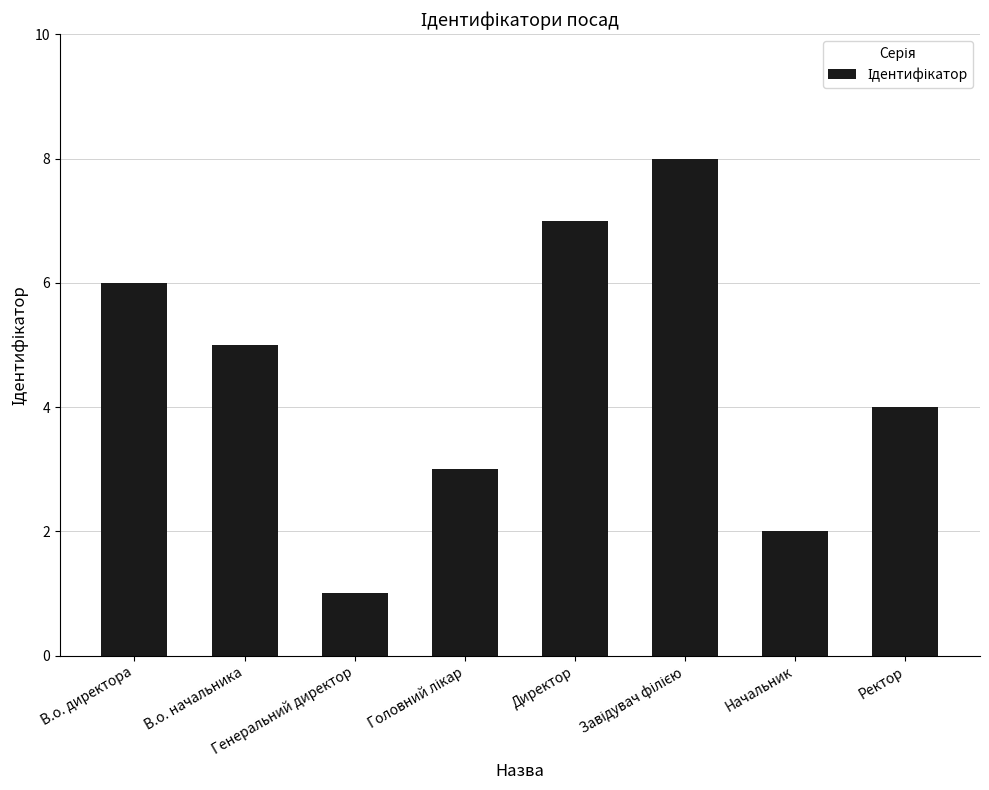

How many series are shown in this chart?

1